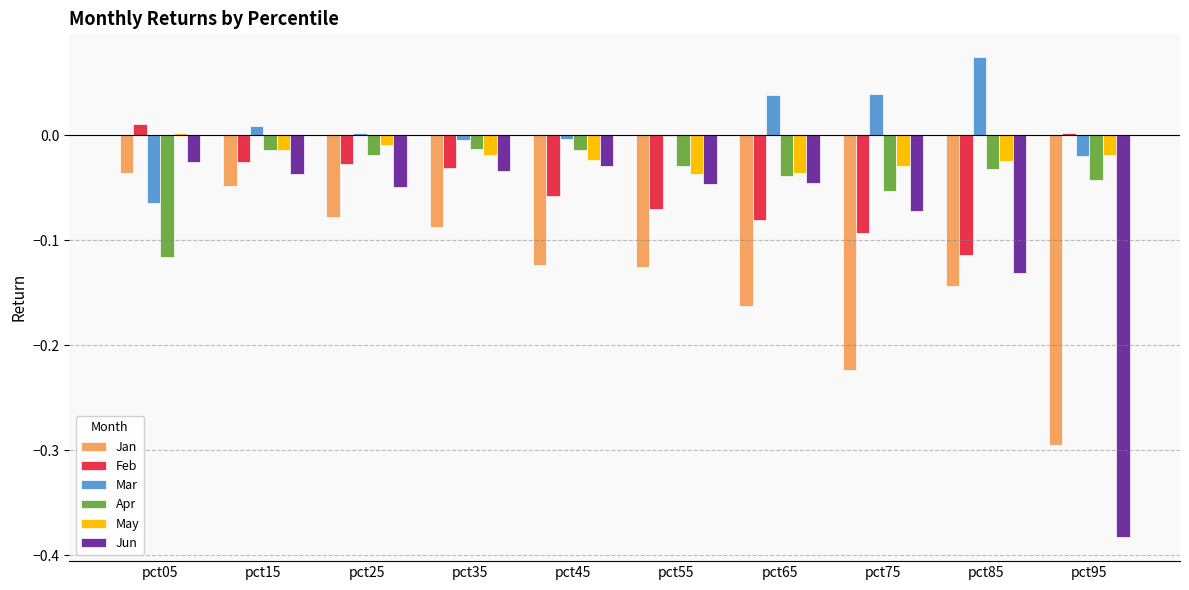

What is the sum of all Feb values?

-0.5